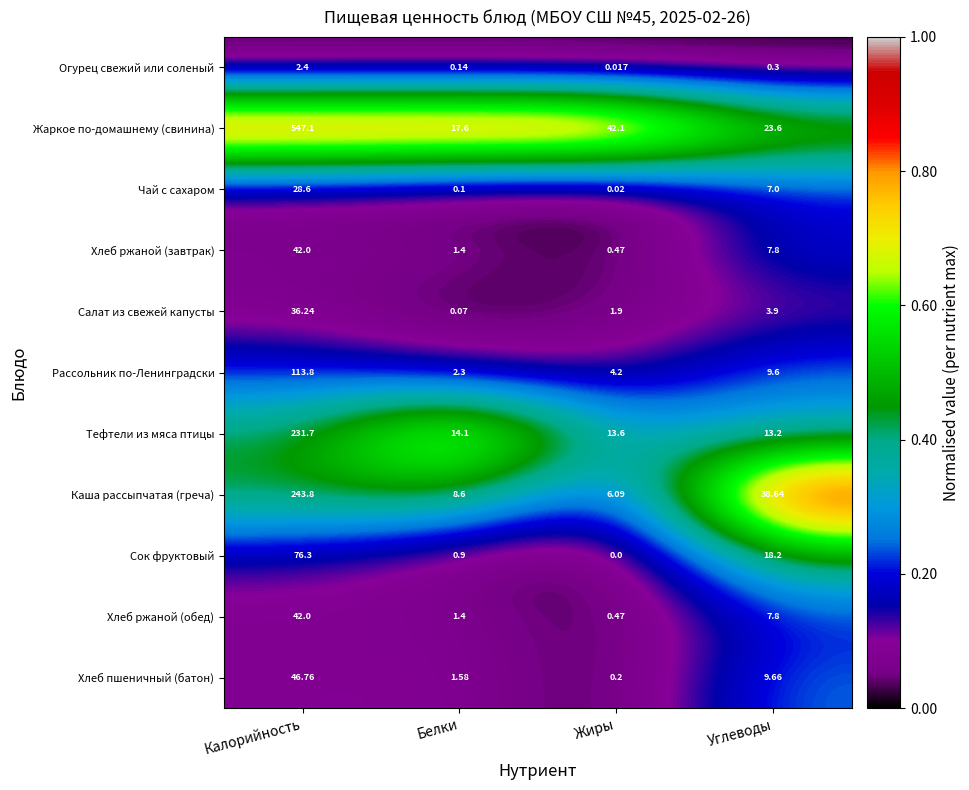

At which label does Хлеб ржаной (завтрак) reach its peak?

Калорийность